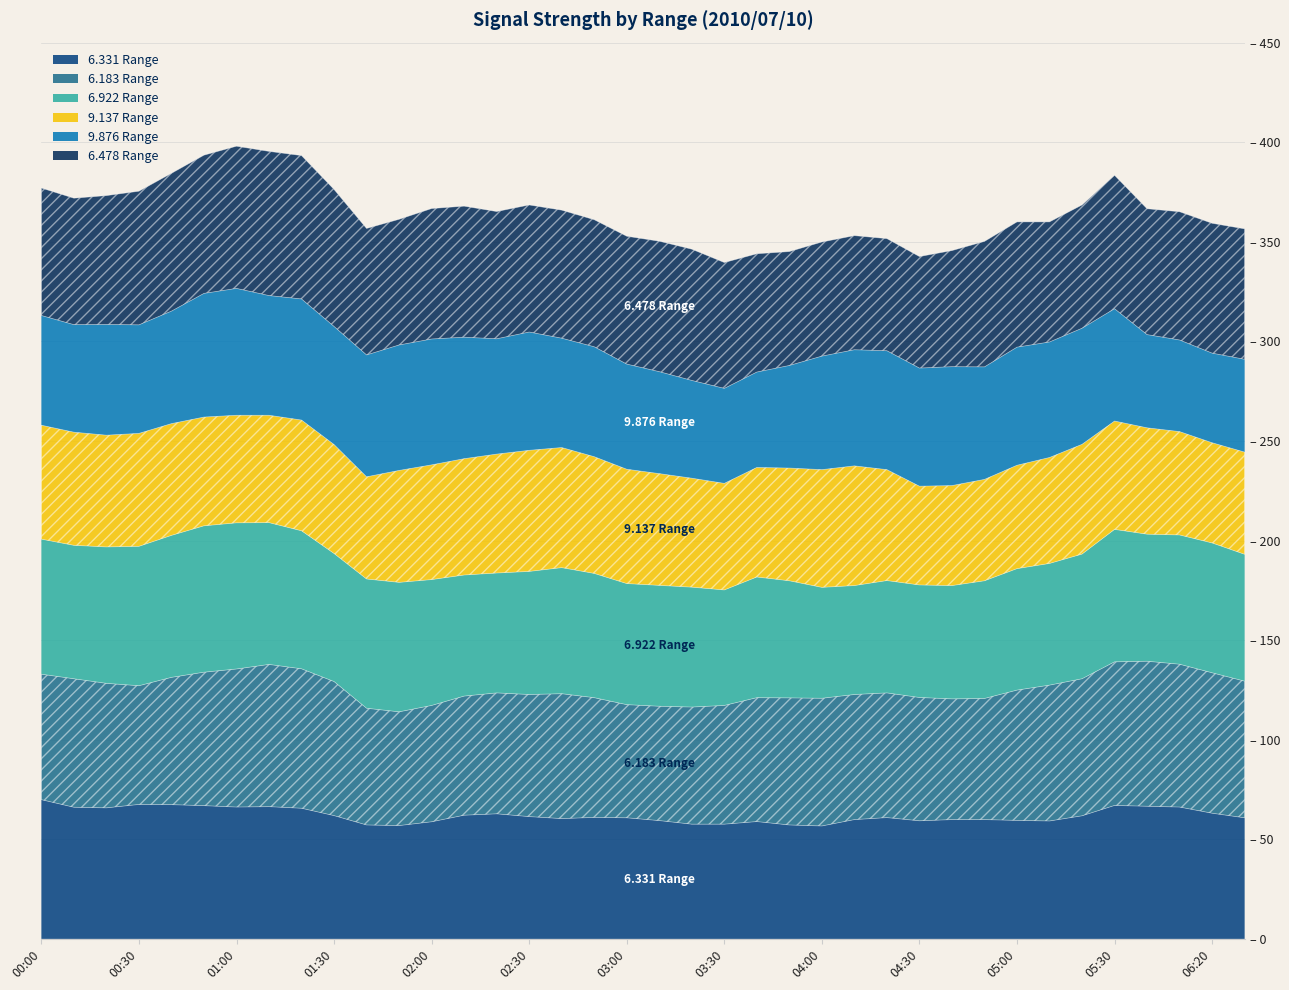

The value of 9.137 at 2010/07/10 01:10 is 71.0. True or false?

False